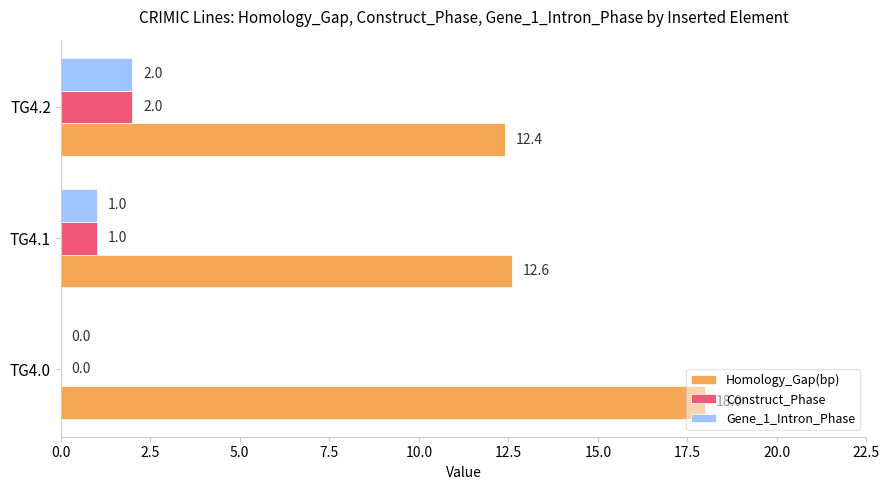

What is the sum of all Construct_Phase values?

3.0